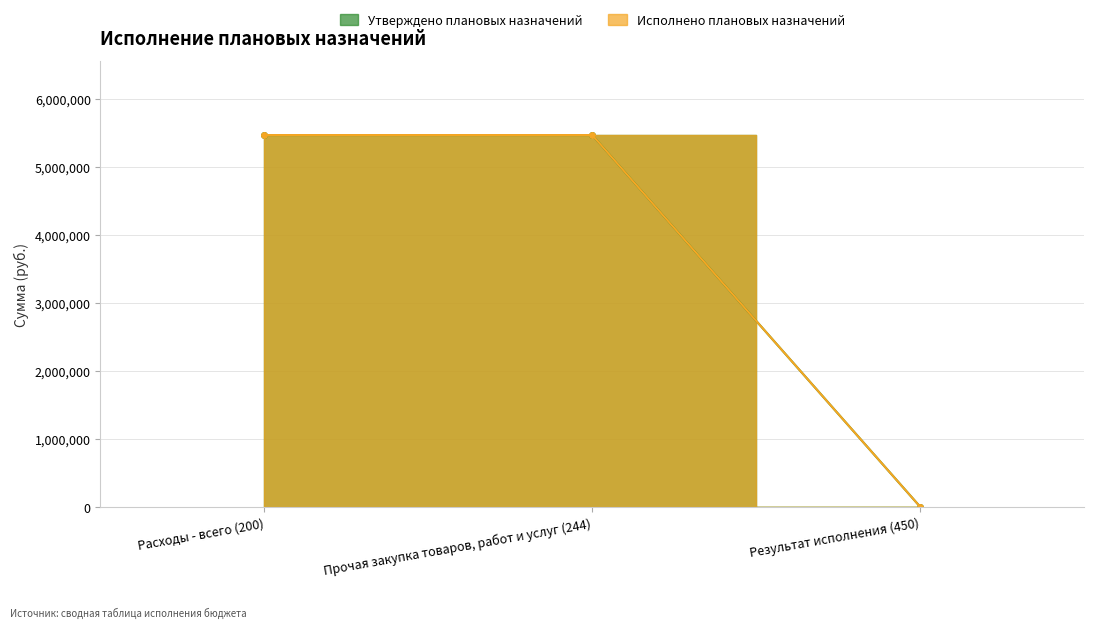

At which label does Утверждено плановых назначений first exceed 5470713?

Расходы - всего (200)